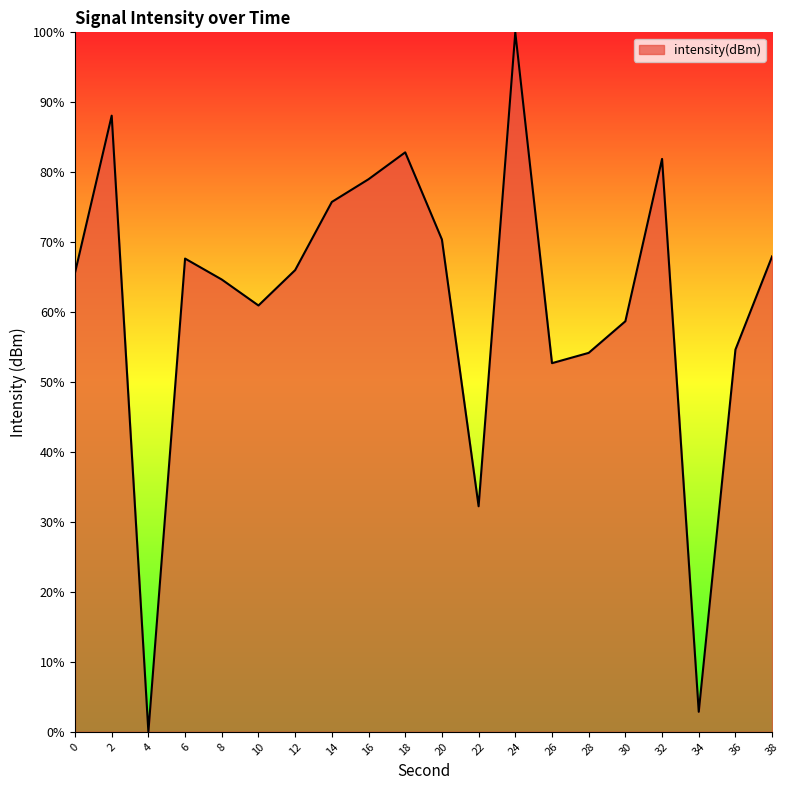

What is the difference between the maximum and minimum values?

100.0